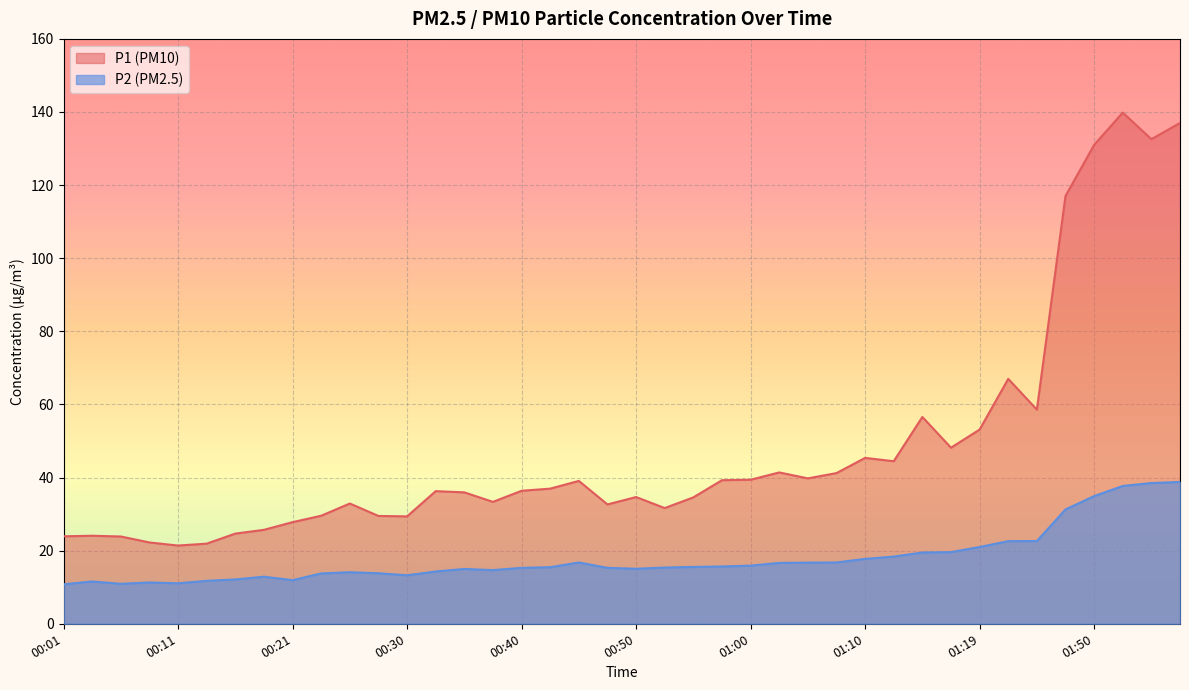

At which label does P2 reach its peak?

01:57